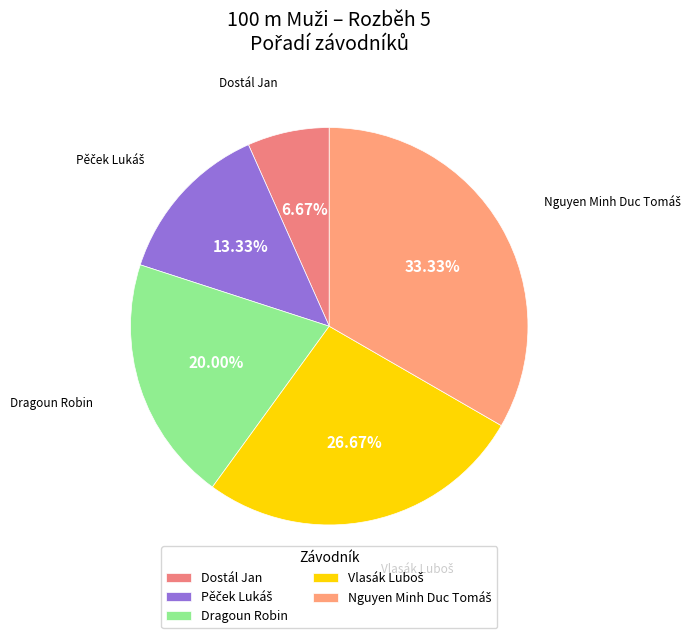

What is the smallest slice in the pie chart?

Dostál Jan